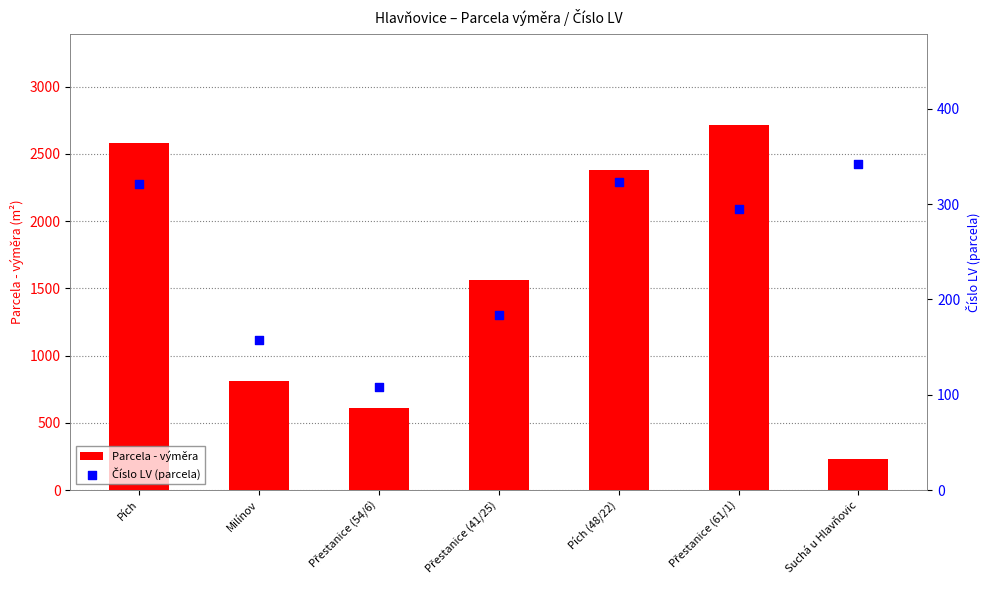

Is the value of Parcela - výměra at Pích greater than the value of Číslo LV (parcela) at Milínov?

Yes